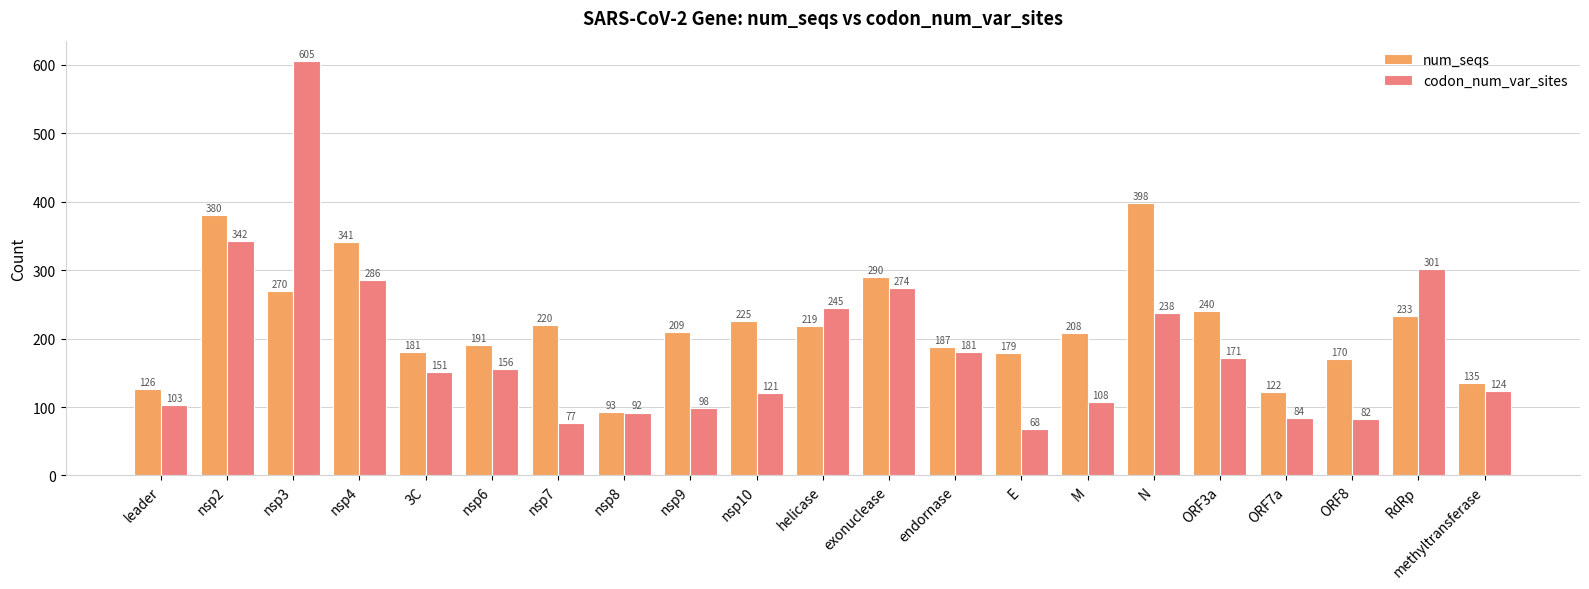

Reading left to right, list all the values displayed in this chart.

num_seqs: 126	380	270	341	181	191	220	93	209	225	219	290	187	179	208	398	240	122	170	233	135
codon_num_var_sites: 103	342	605	286	151	156	77	92	98	121	245	274	181	68	108	238	171	84	82	301	124